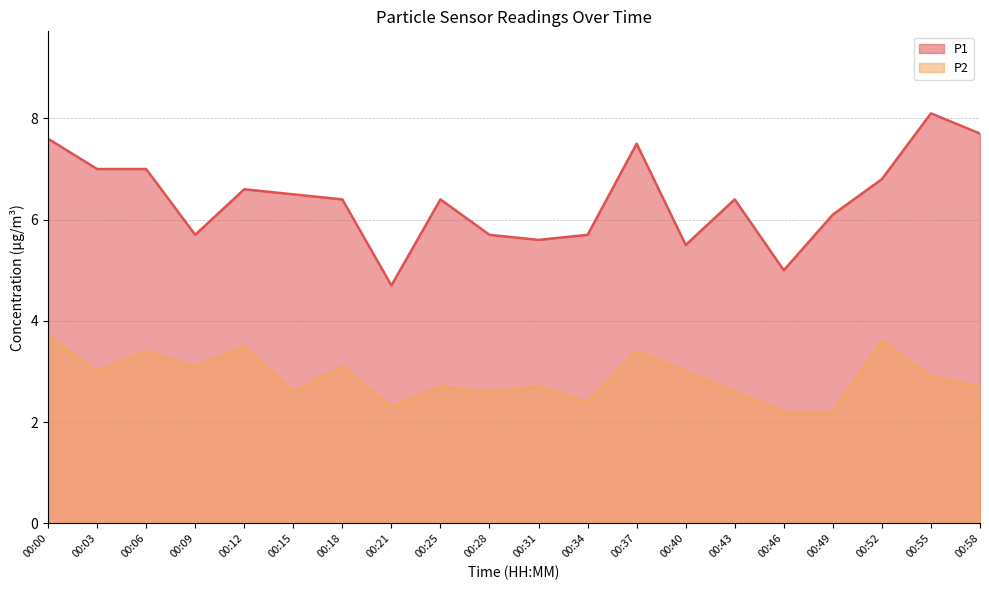

What is the sum of the P1 values at 00:18 and 00:52?

13.2